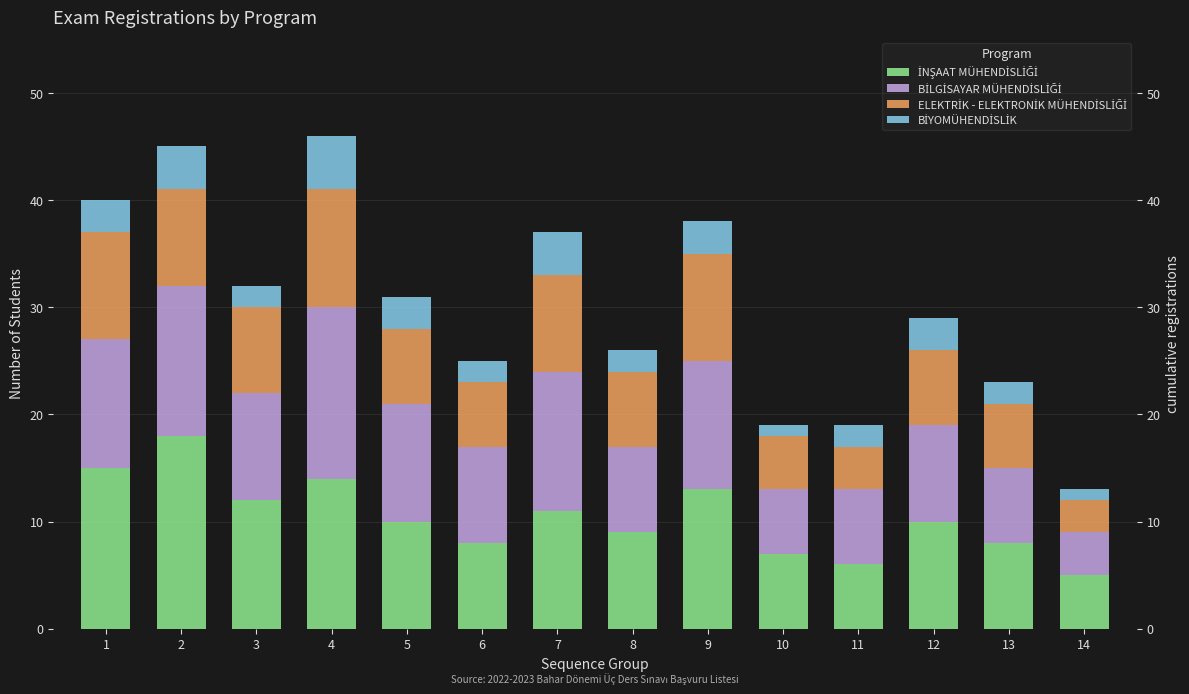

Reading left to right, what are all the values shown in this chart?

İNŞAAT MÜHENDİSLİĞİ: 15	18	12	14	10	8	11	9	13	7	6	10	8	5
BİLGİSAYAR MÜHENDİSLİĞİ: 12	14	10	16	11	9	13	8	12	6	7	9	7	4
ELEKTRİK - ELEKTRONİK MÜHENDİSLİĞİ: 10	9	8	11	7	6	9	7	10	5	4	7	6	3
BİYOMÜHENDİSLİK: 3	4	2	5	3	2	4	2	3	1	2	3	2	1